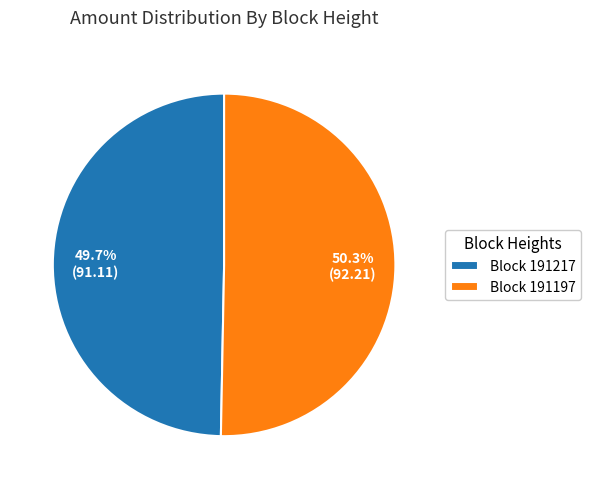

How many segments does this pie chart have?

2